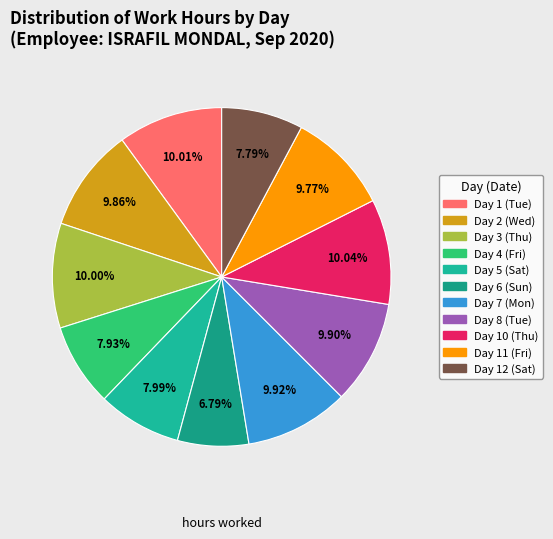

Approximately how many times larger is the value at Day 10 (Thu) compared to Day 7 (Mon)?

1.0